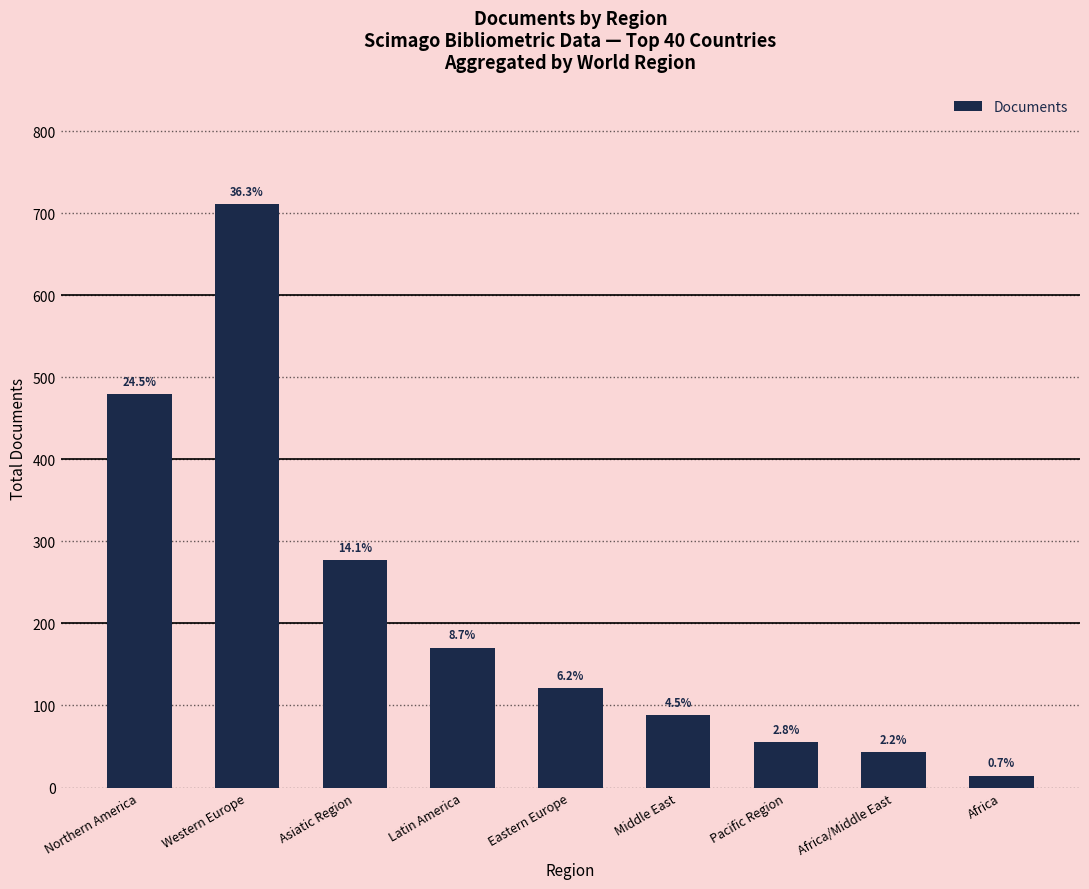

Does the chart contain any negative values?

No